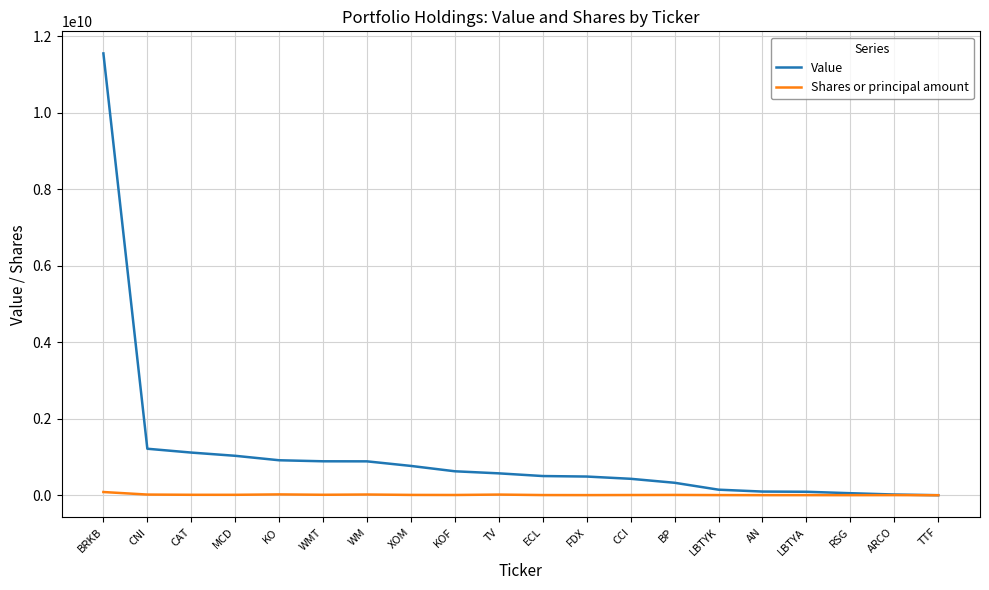

What is the difference between the Value values at FDX and WMT?

398895000